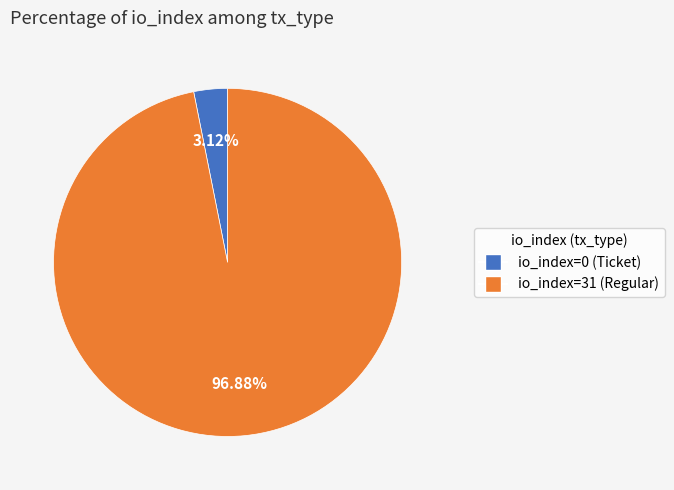

How many segments does this pie chart have?

2